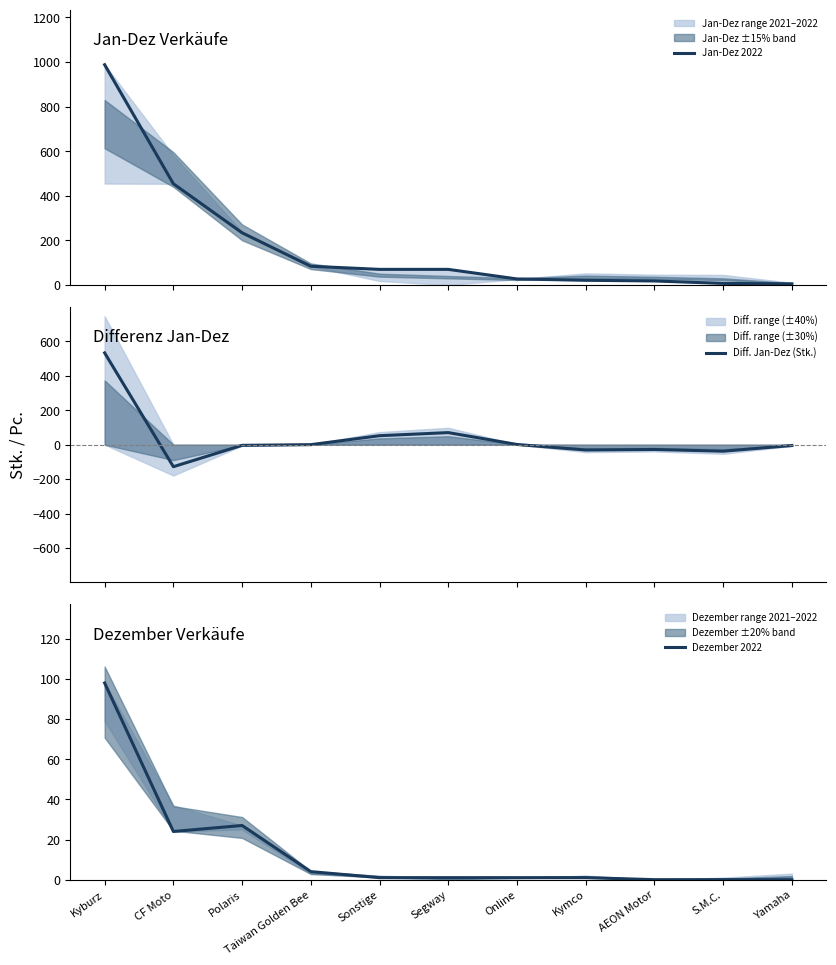

At Kyburz, list the series in order from smallest to largest.

Dezember 2022, Diff. Jan-Dez (Stk.), Jan-Dez 2022